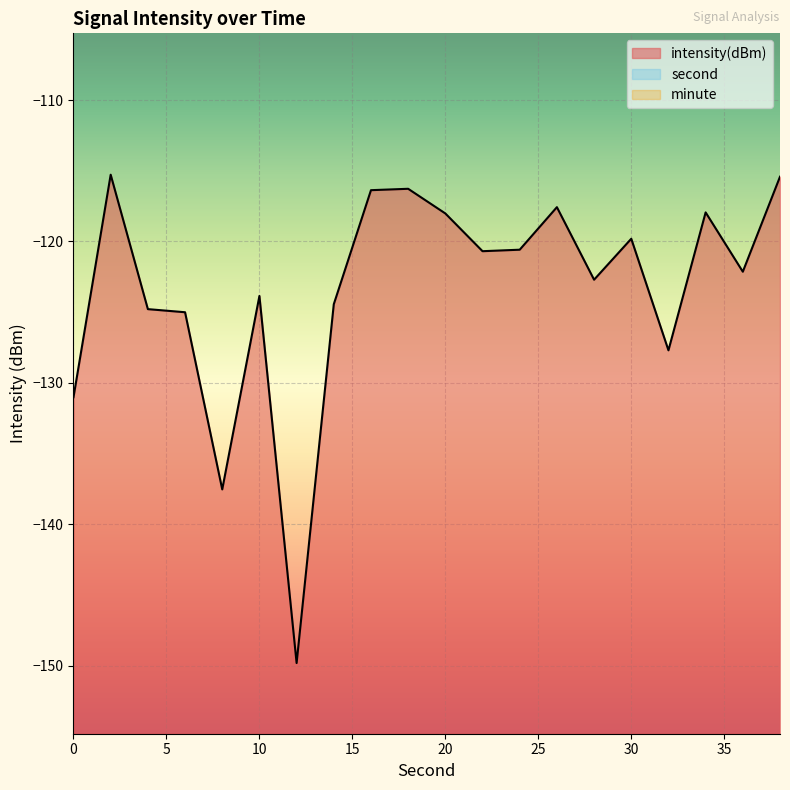

What is the total value across all series at 16?

-100.4